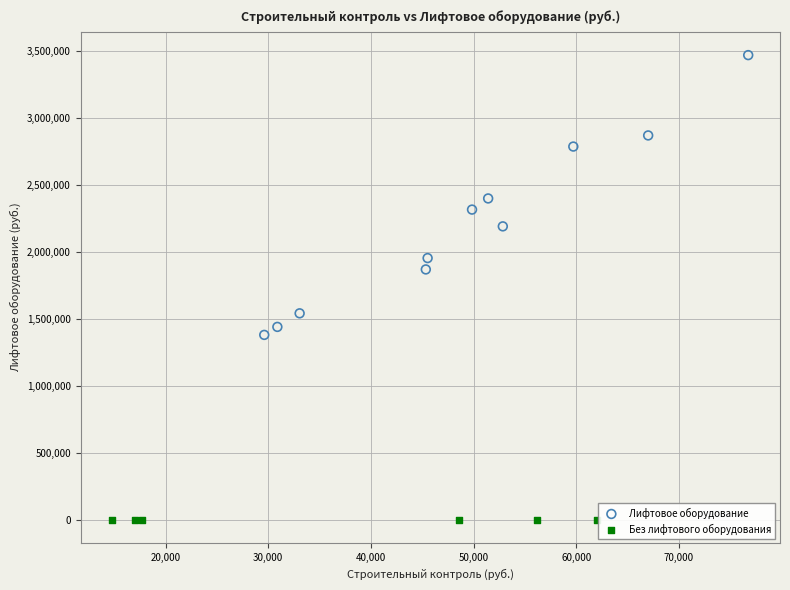

Which series reaches the maximum Y coordinate?

Лифтовое оборудование